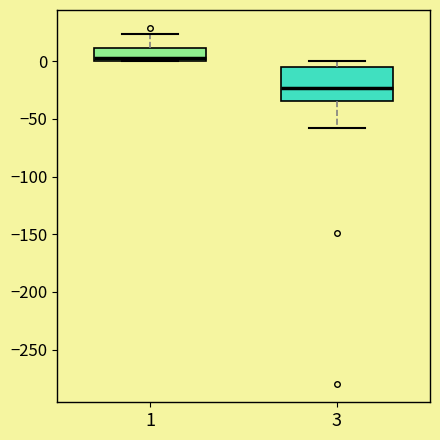

Reading left to right, read every box against the y-axis: the position of its median line, the range the box covers, and the ends of its whiskers. The values are not printed on the chart, so give them approximately, as read against the axis.

1: median 5, box 0 to 10, whiskers 0 to 25
3: median -25, box -35 to -5, whiskers -60 to 0